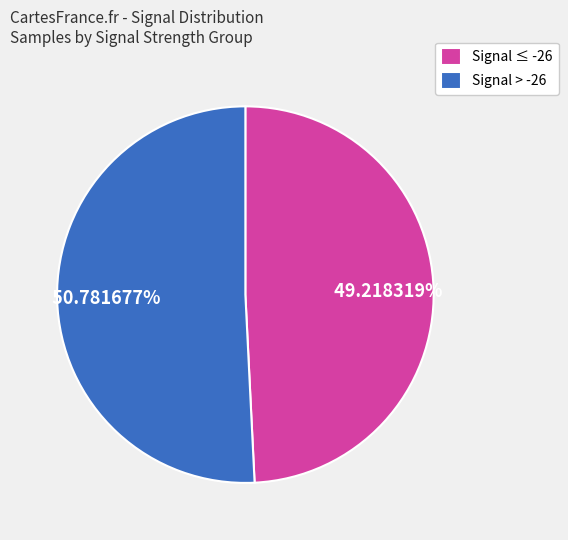

Which category has the biggest portion of the pie?

Signal > -26